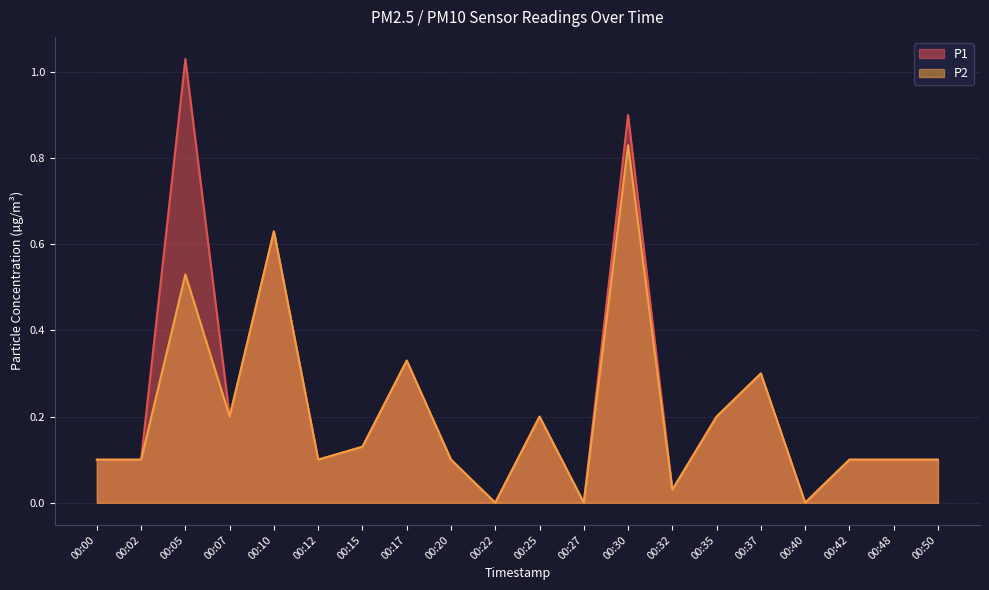

What is the value of the P1 point at the 16th from the left?

0.3